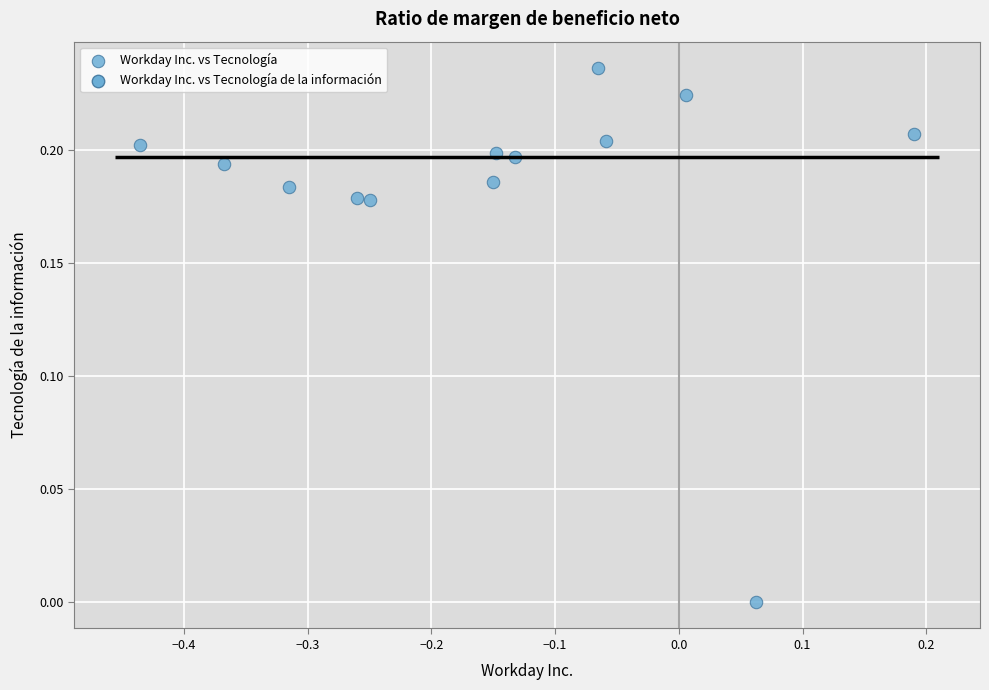

What is the range of X values (max minus min)?

0.6